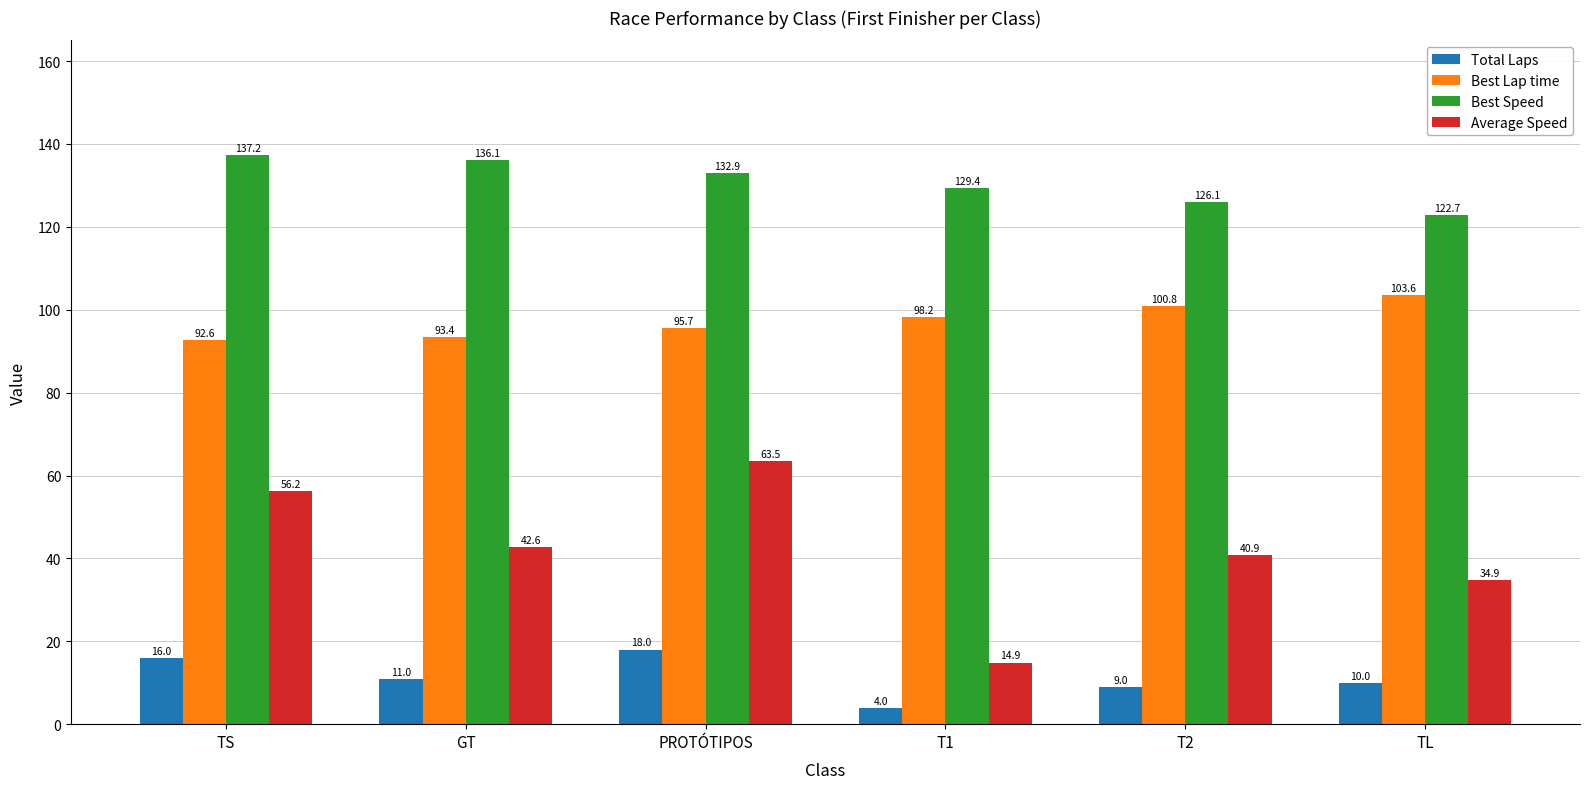

Rank the series by their maximum value, from lowest to highest.

Total Laps, Average Speed, Best Lap time, Best Speed